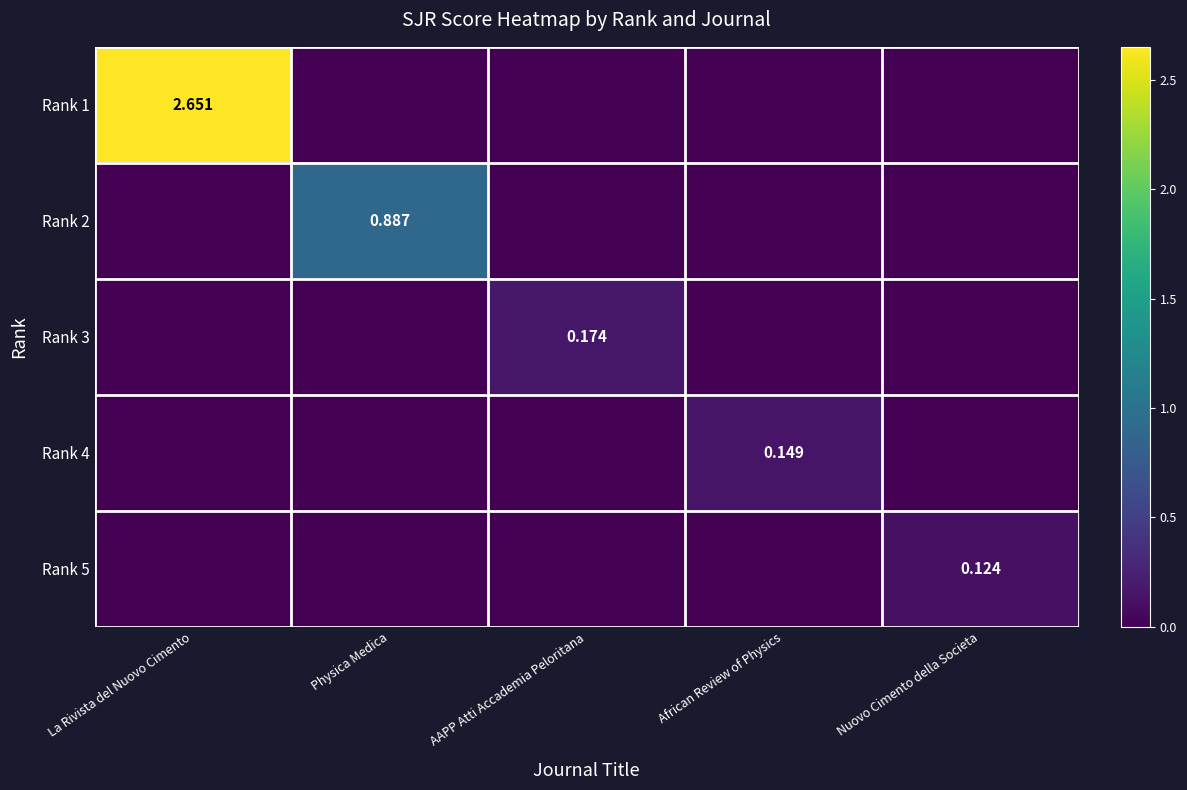

What is the difference between the maximum and minimum values in the Rank 4 series?

0.1